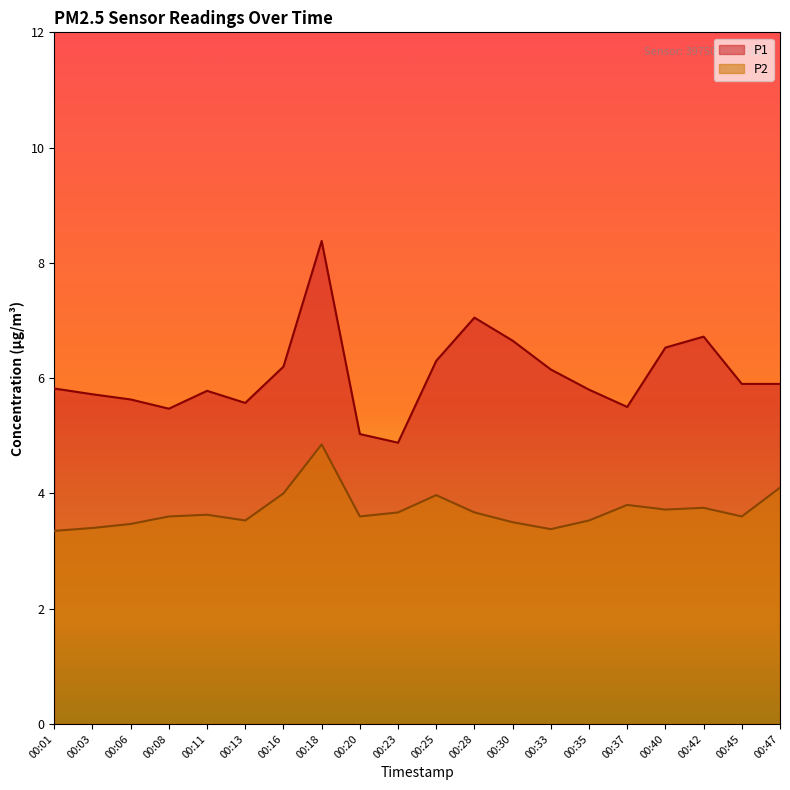

At how many categories does at least one series exceed 5?

19